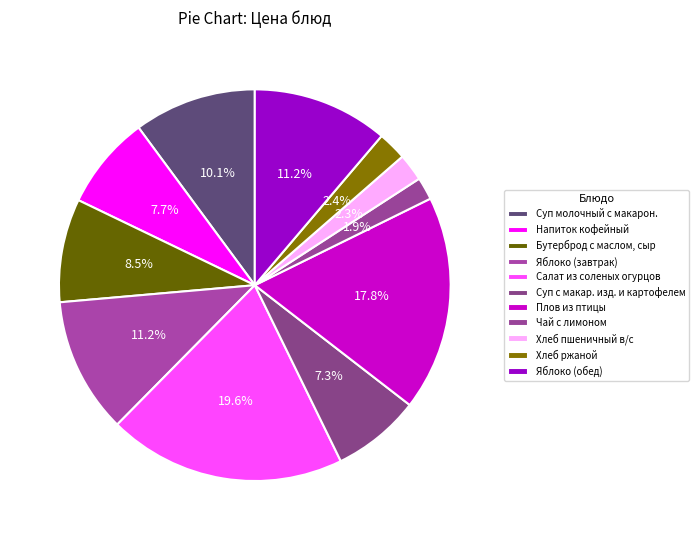

Count the number of slices in the pie.

11